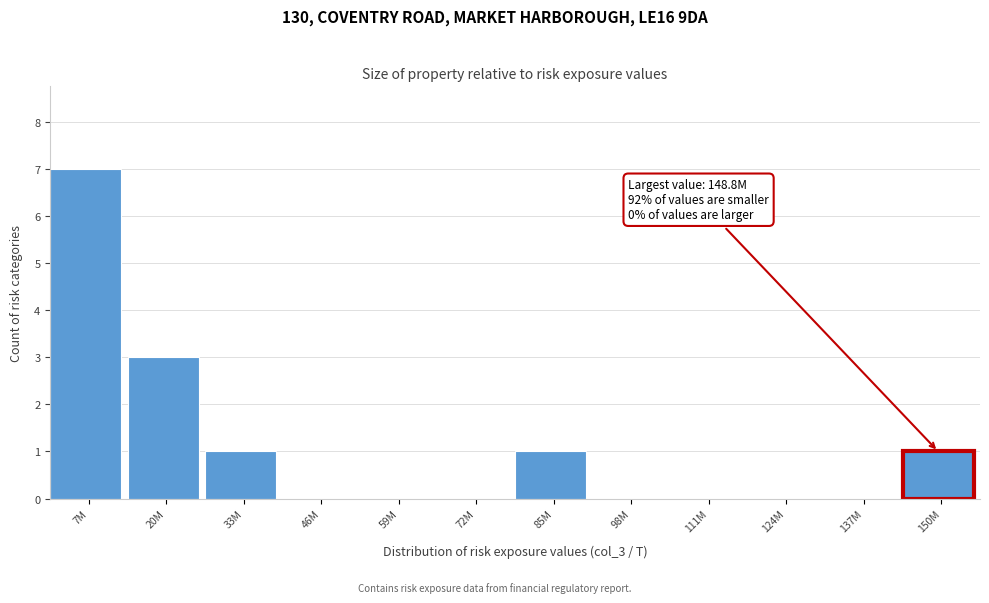

Reading left to right, list all the values displayed in this chart.

7M=7	20M=3	33M=1	46M=0	59M=0	72M=0	85M=1	98M=0	111M=0	124M=0	137M=0	150M=1